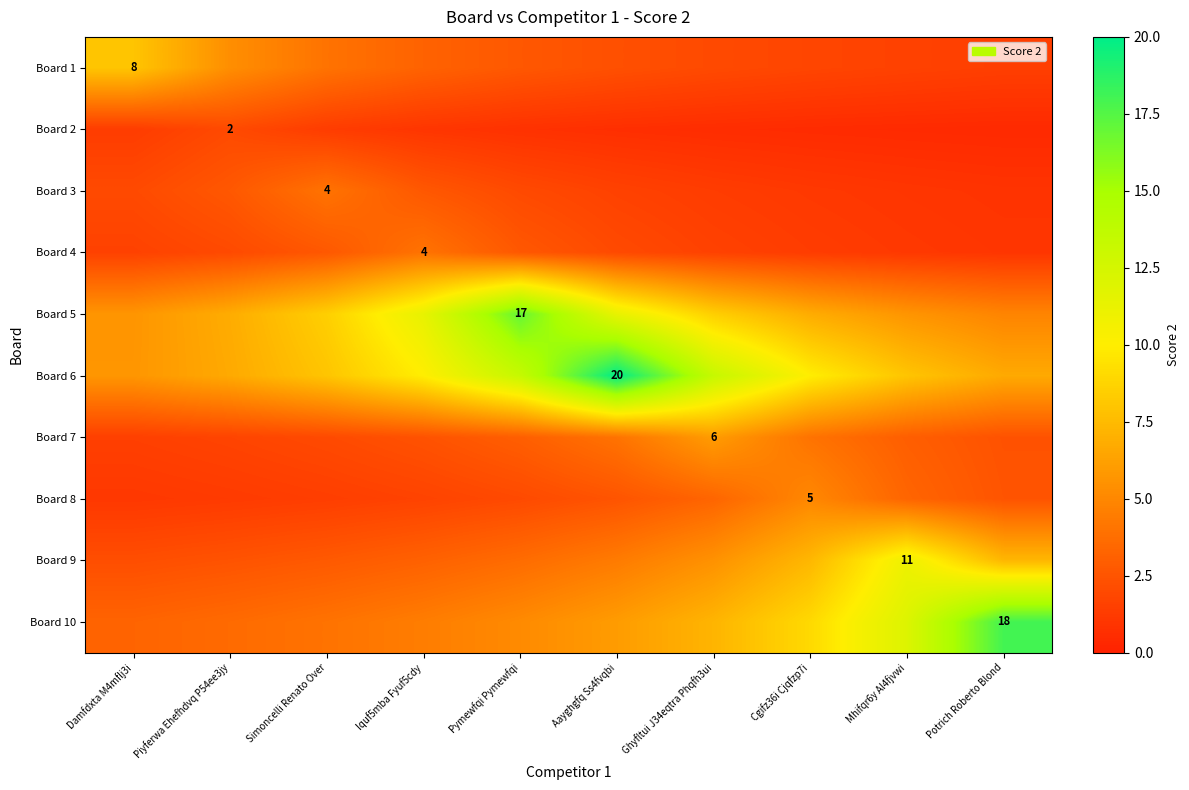

Is it true that Board 5 equals 30.2 at Pymewfqi Pymewfqi?

False